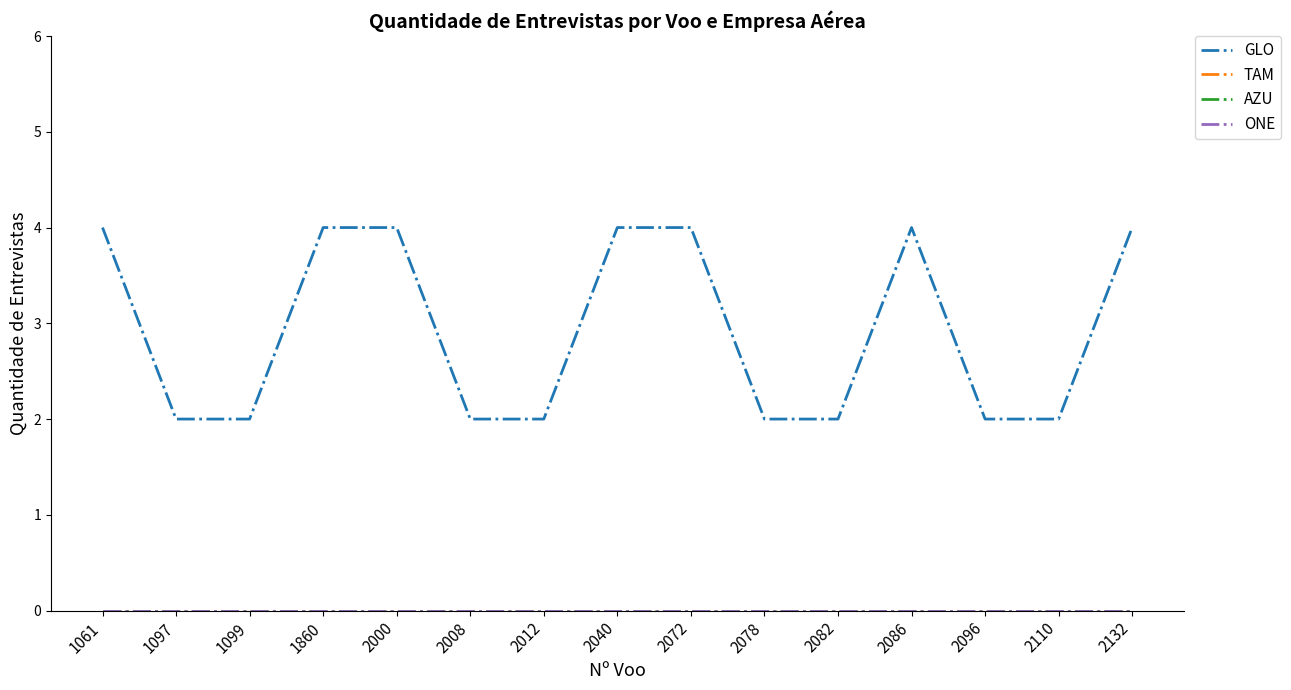

True or false: GLO and ONE intersect in this chart.

False